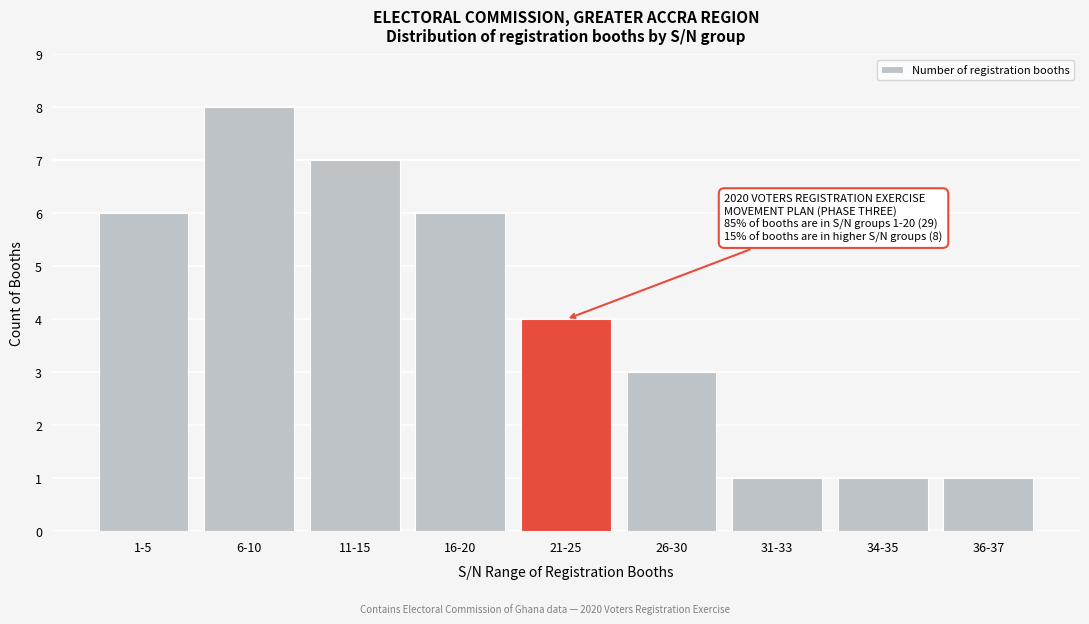

Reading left to right, extract all data points from this chart.

6	8	7	6	4	3	1	1	1